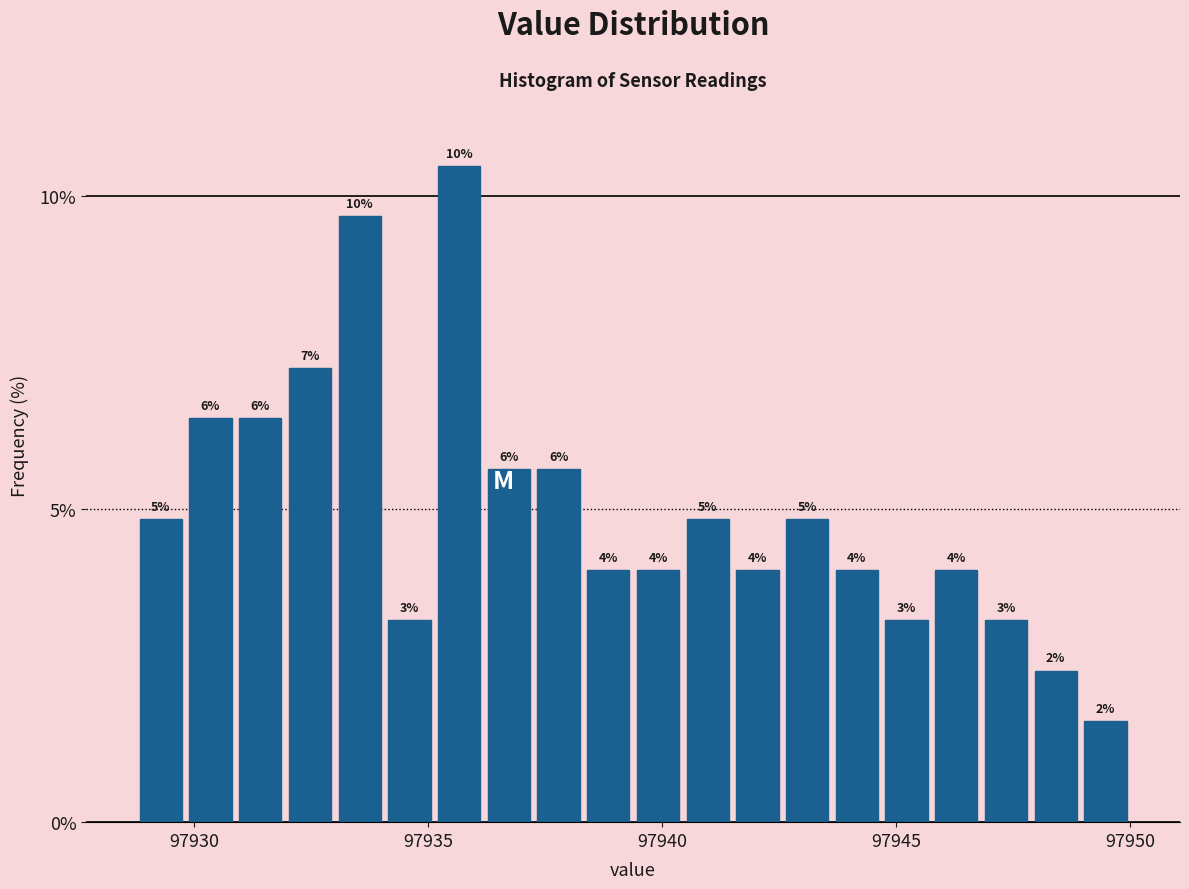

Around what value on the x-axis is the tallest bar? Give the approximate position of its centre, as read against the axis.

97935.5